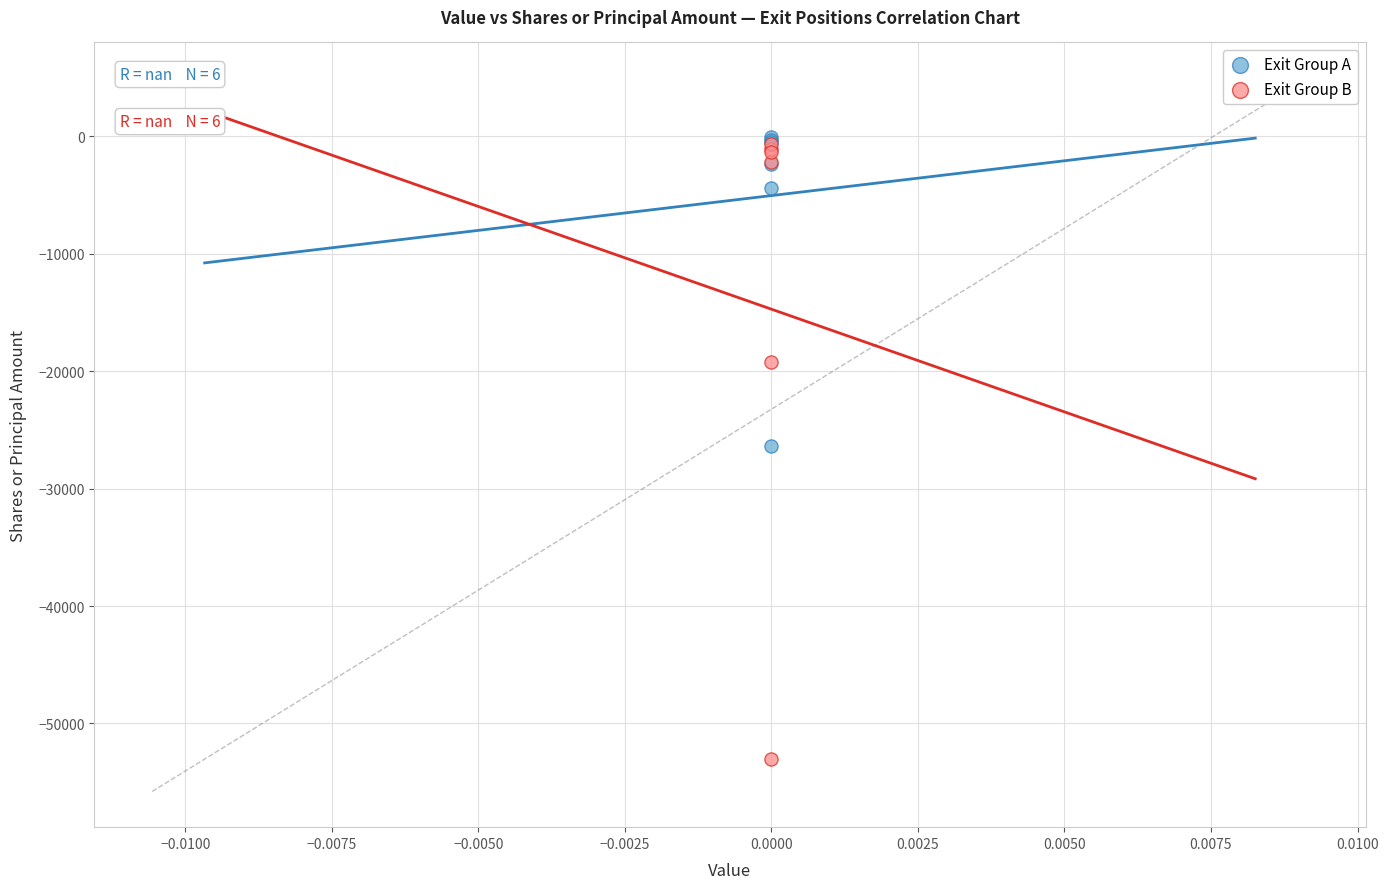

Which series reaches the maximum Y coordinate?

Exit Group A